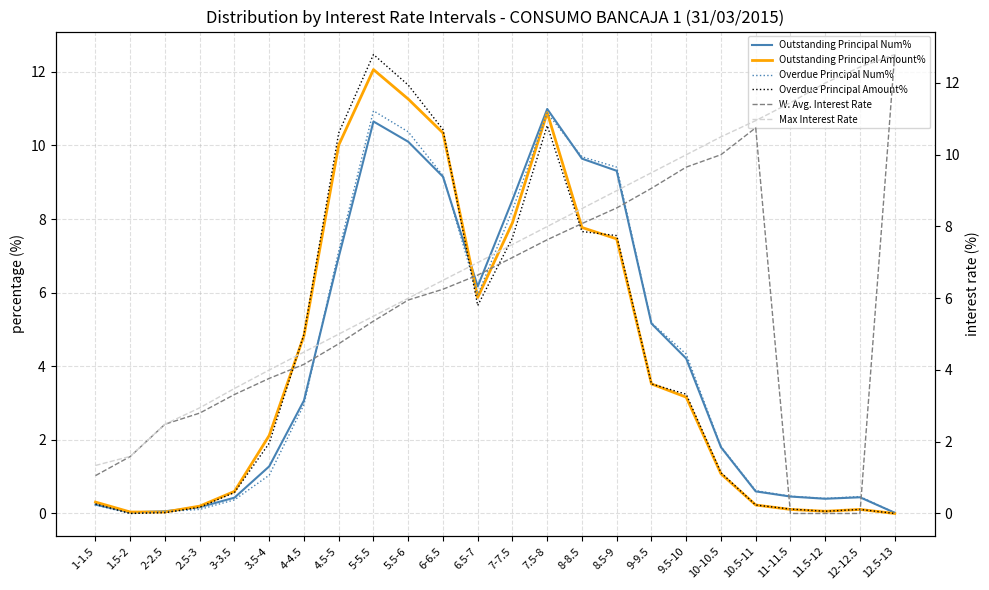

What is the difference between the maximum and minimum values in the Max Interest Rate series?

11.5